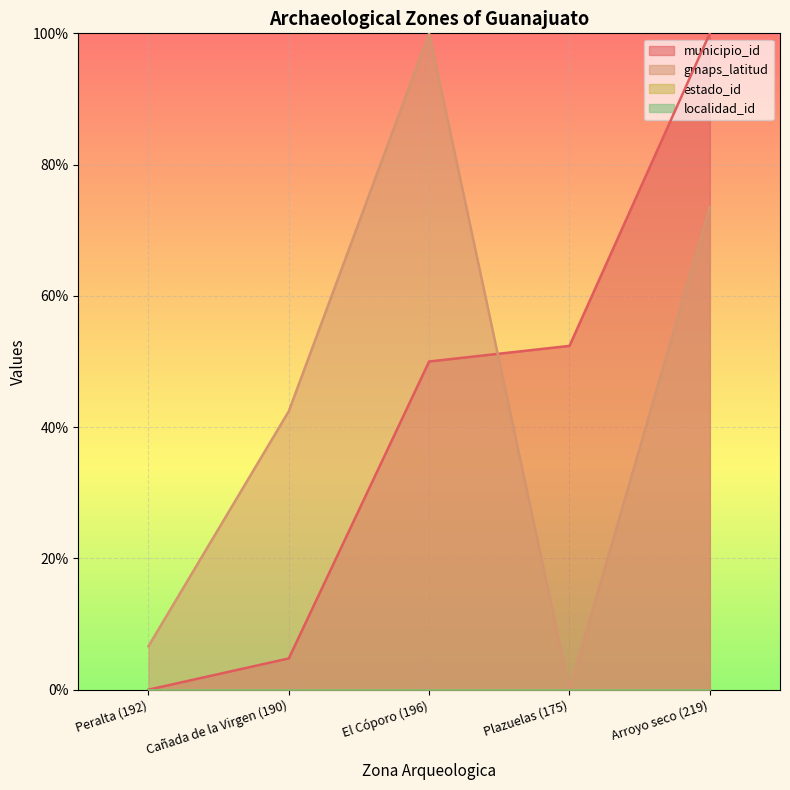

Between Peralta (192) and Arroyo seco (219), which series saw the biggest shift?

municipio_id